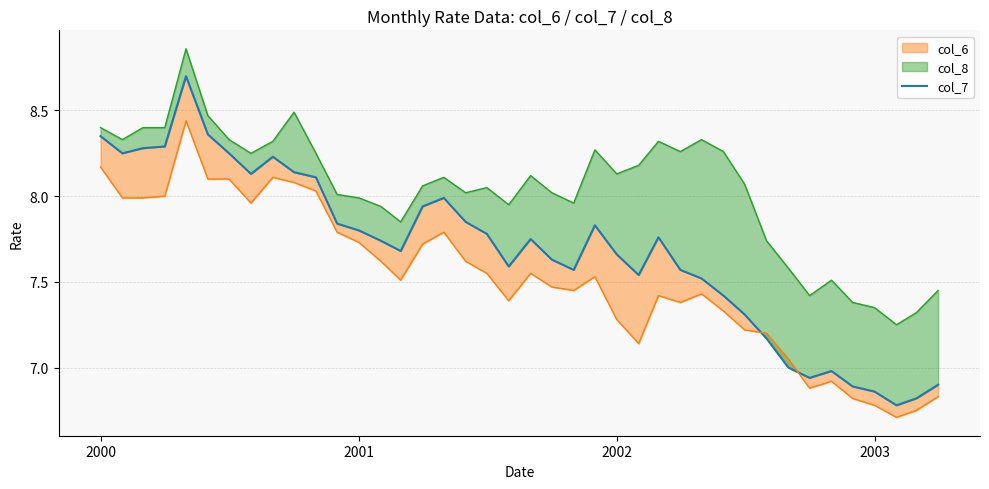

Where is the first local minimum?

2000